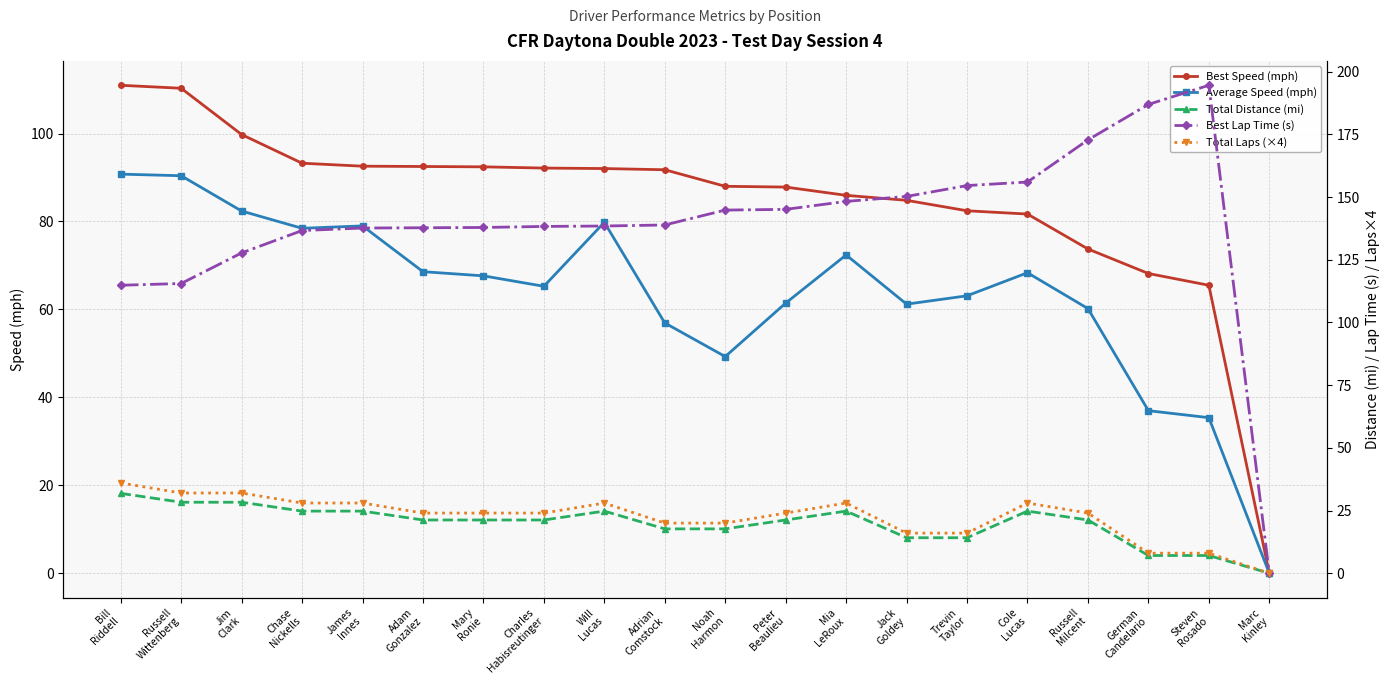

What is the approximate value of Total Distance (mi) at James
Innes?

24.8